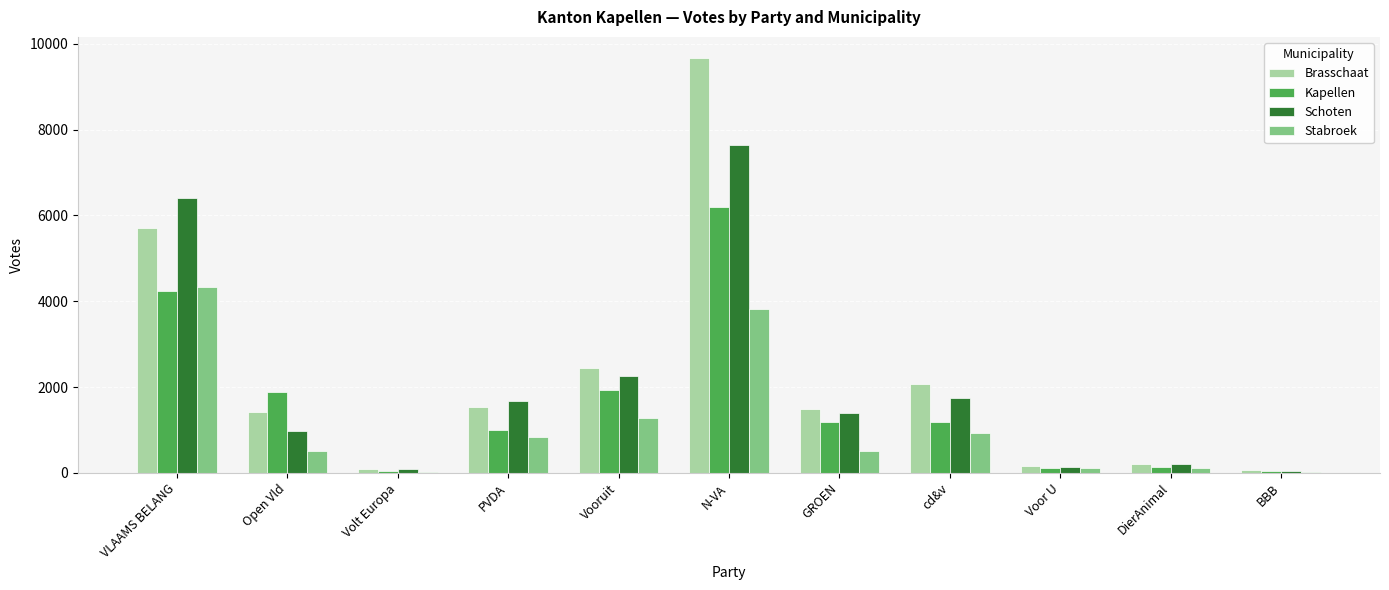

What is the total value across all series at PVDA?

5055